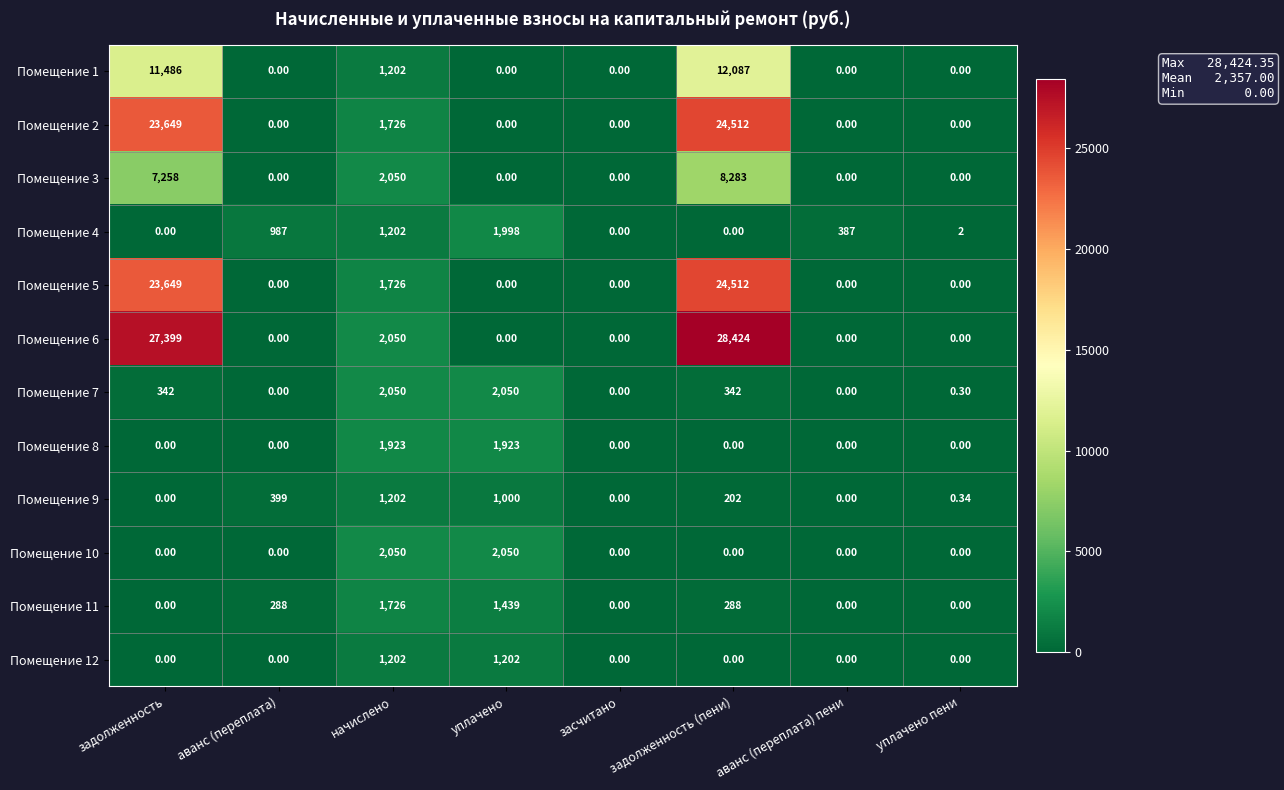

At which label is Помещение 1 closest to 6043?

начислено